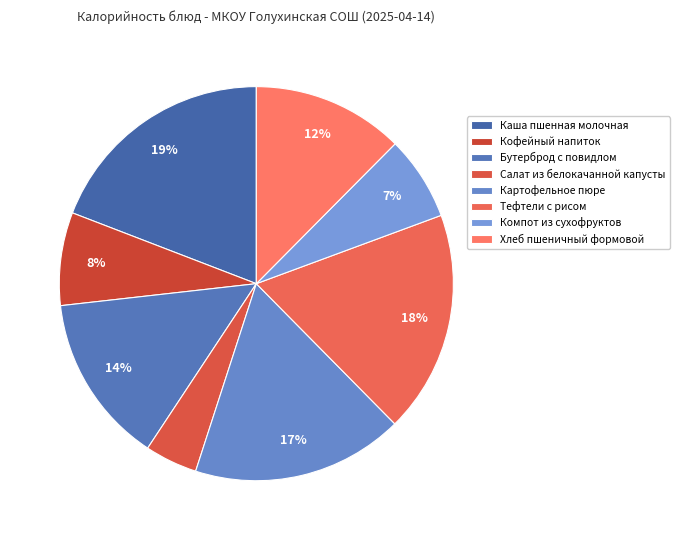

Which category has the smallest portion of the pie?

Салат из белокачанной капусты